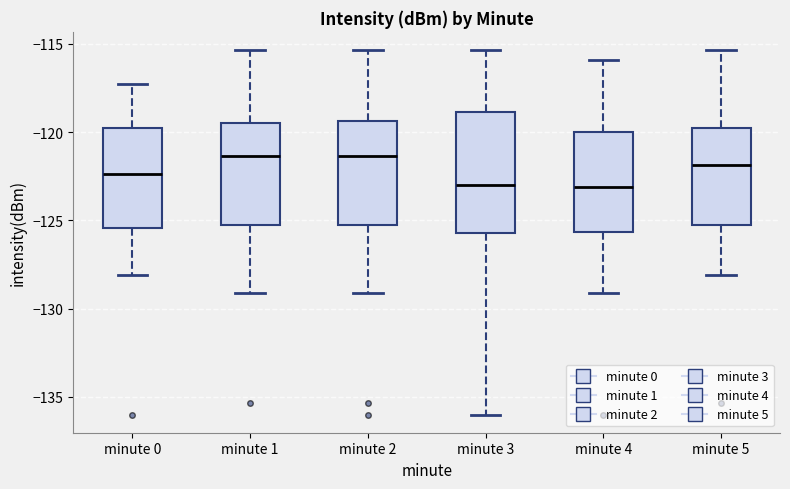

Reading left to right, read every box against the y-axis: the position of its median line, the range the box covers, and the ends of its whiskers. The values are not printed on the chart, so give them approximately, as read against the axis.

minute 0: median -122.5, box -125.5 to -120.0, whiskers -128.0 to -117.5
minute 1: median -121.5, box -125.0 to -119.5, whiskers -129.0 to -115.5
minute 2: median -121.5, box -125.5 to -119.5, whiskers -129.0 to -115.5
minute 3: median -123.0, box -125.5 to -119.0, whiskers -136.0 to -115.5
minute 4: median -123.0, box -125.5 to -120.0, whiskers -129.0 to -116.0
minute 5: median -122.0, box -125.0 to -120.0, whiskers -128.0 to -115.5